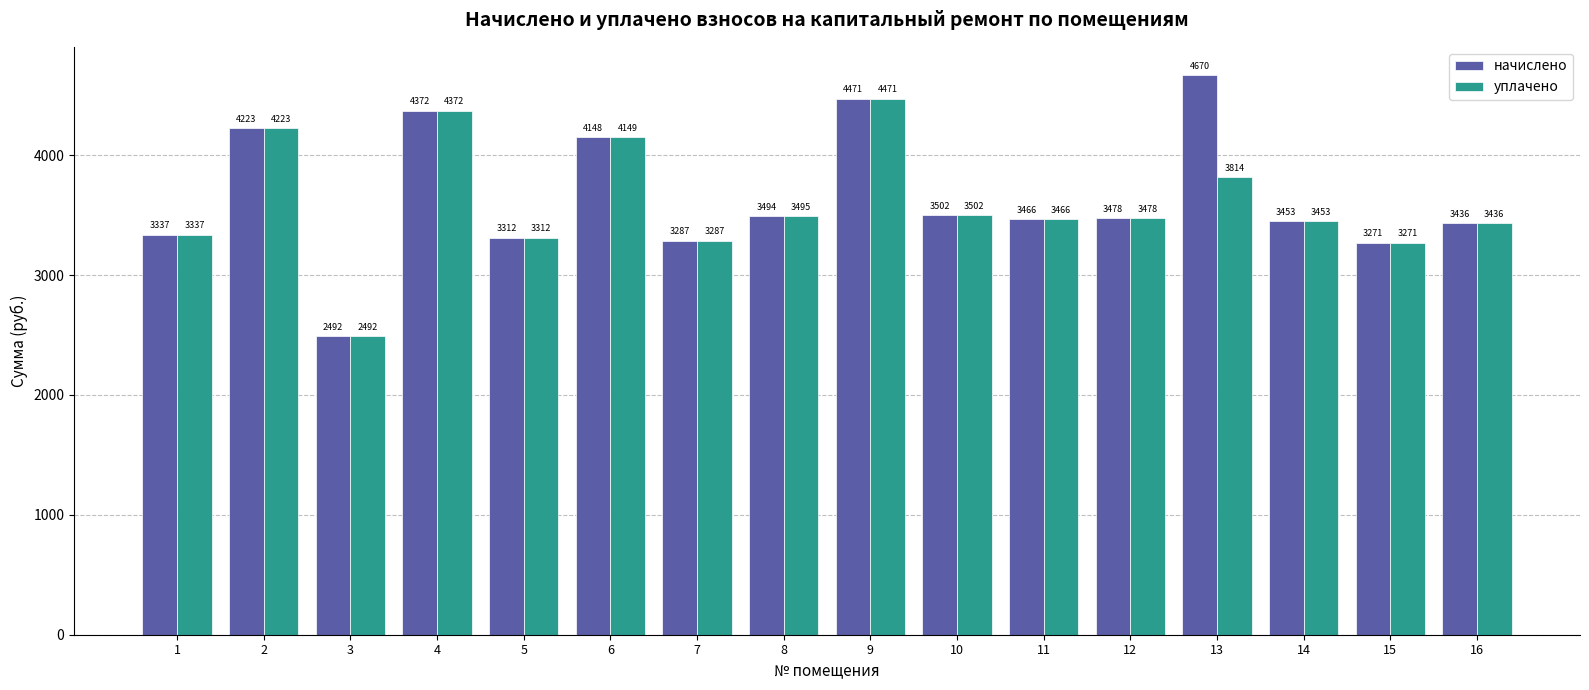

Read the начислено value at 12.

3477.6